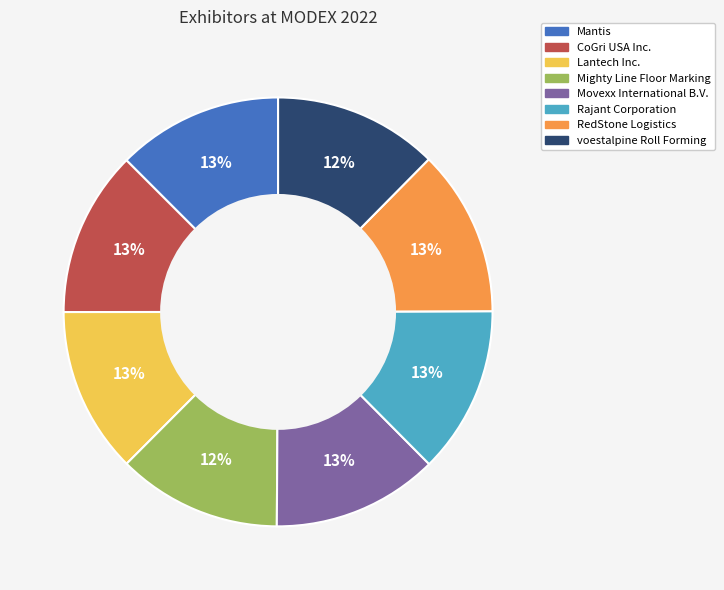

To the nearest percent, what percentage of the pie is Mighty Line Floor Marking?

12%